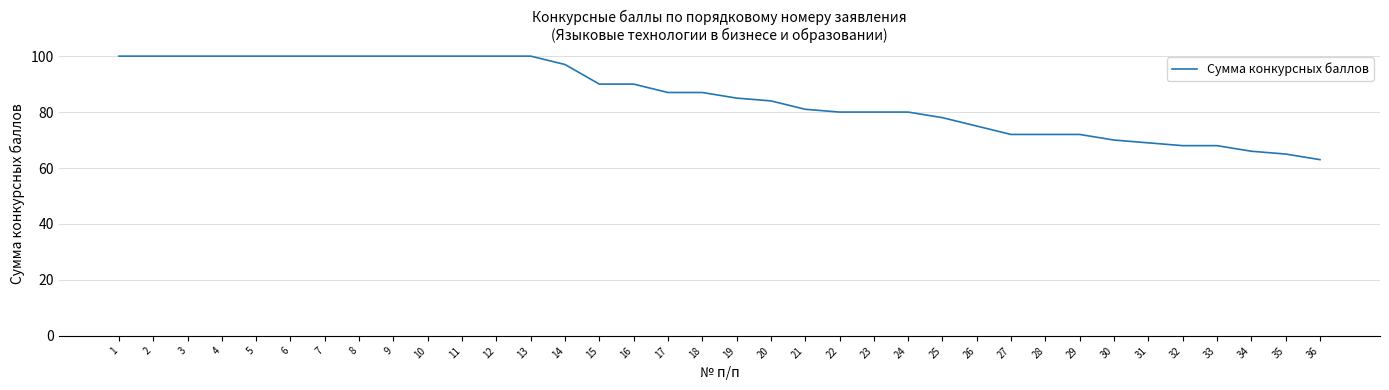

True or false: the data shows 89 at 35.

False